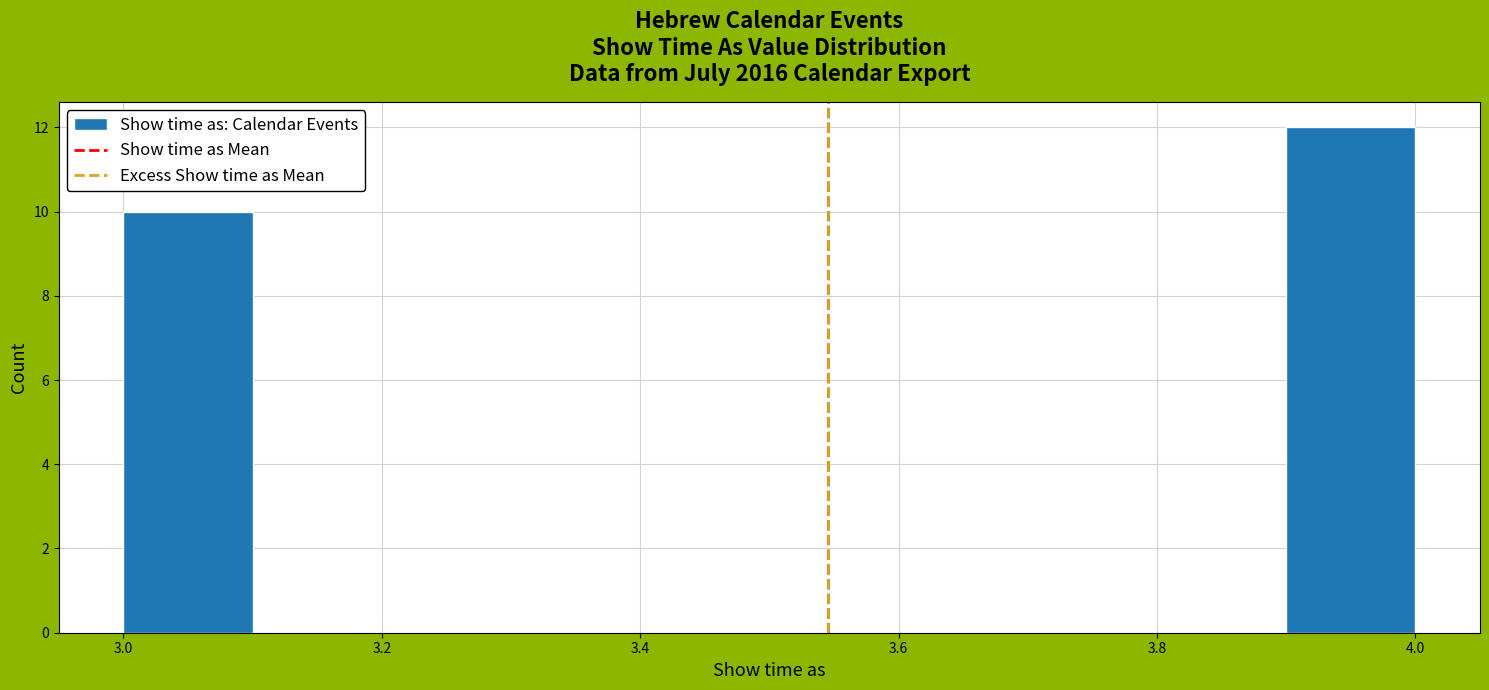

Reading left to right, transcribe this chart: for each bar, give the range it covers on the x-axis and its height. The values are not printed on the chart, so give them approximately, as read against the axis.

3.0 to 3.1: 10
3.1 to 3.2: 0
3.2 to 3.3: 0
3.3 to 3.4: 0
3.4 to 3.5: 0
3.5 to 3.6: 0
3.6 to 3.7: 0
3.7 to 3.8: 0
3.8 to 3.9: 0
3.9 to 4.0: 12